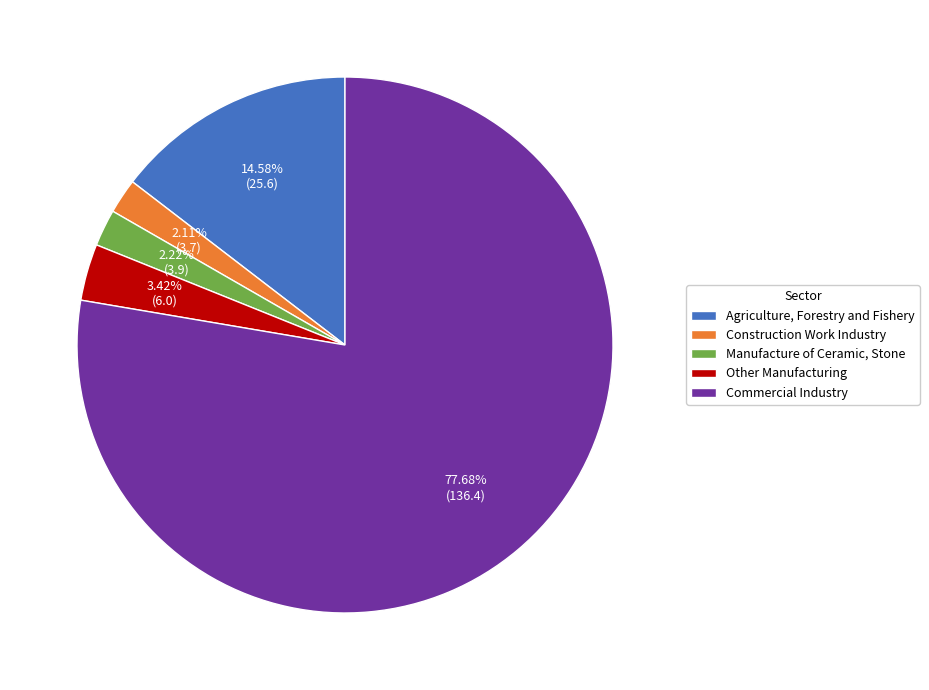

Which category has the biggest portion of the pie?

Commercial Industry